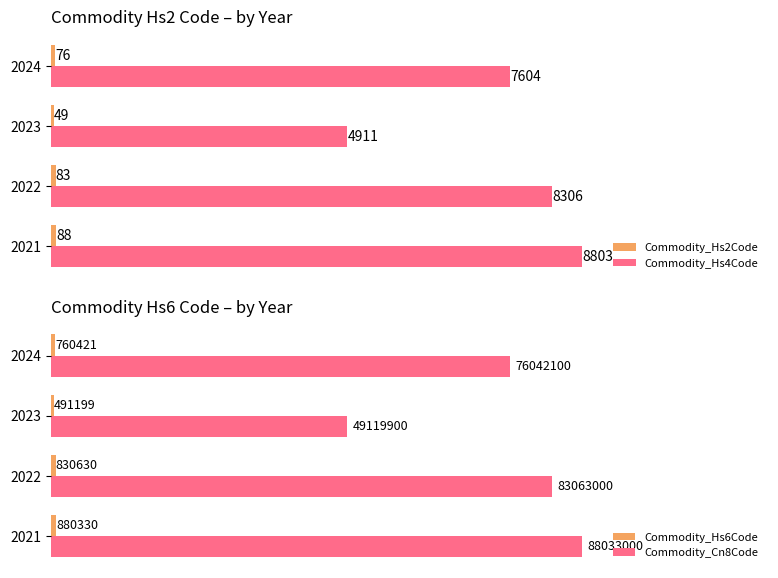

Rank the series by their maximum value, from lowest to highest.

Commodity_Hs2Code, Commodity_Hs4Code, Commodity_Hs6Code, Commodity_Cn8Code